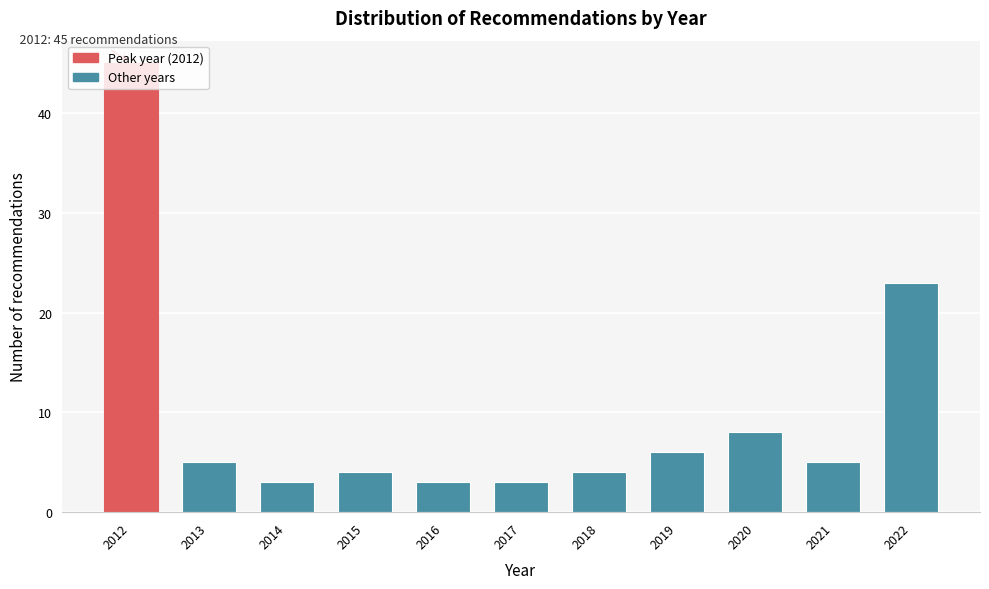

Is it true that the value at 2022 is 39?

False